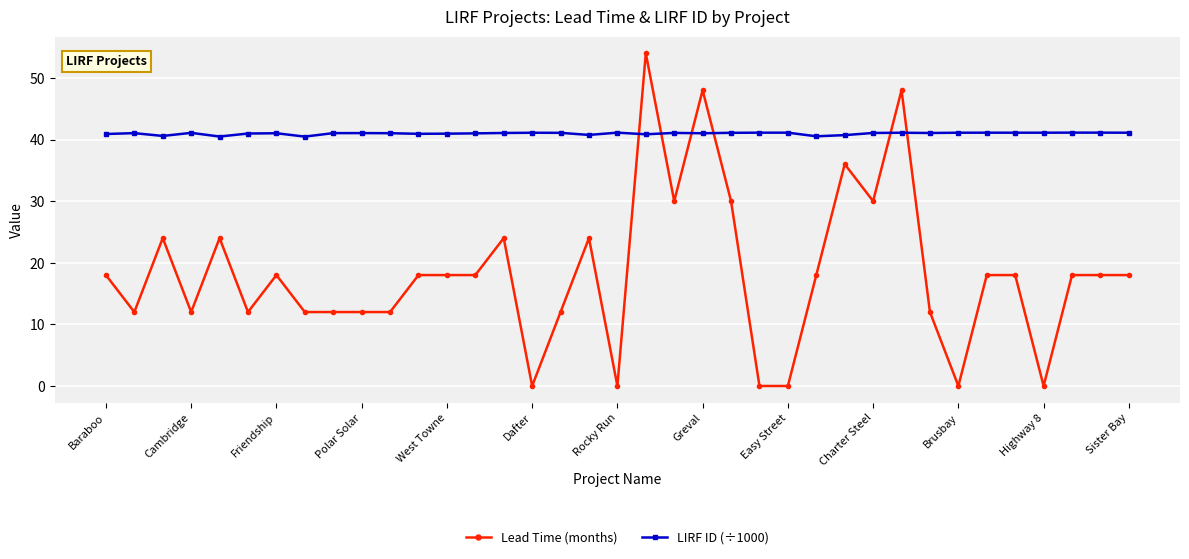

What is the maximum value for Lead Time (months)?

54.0